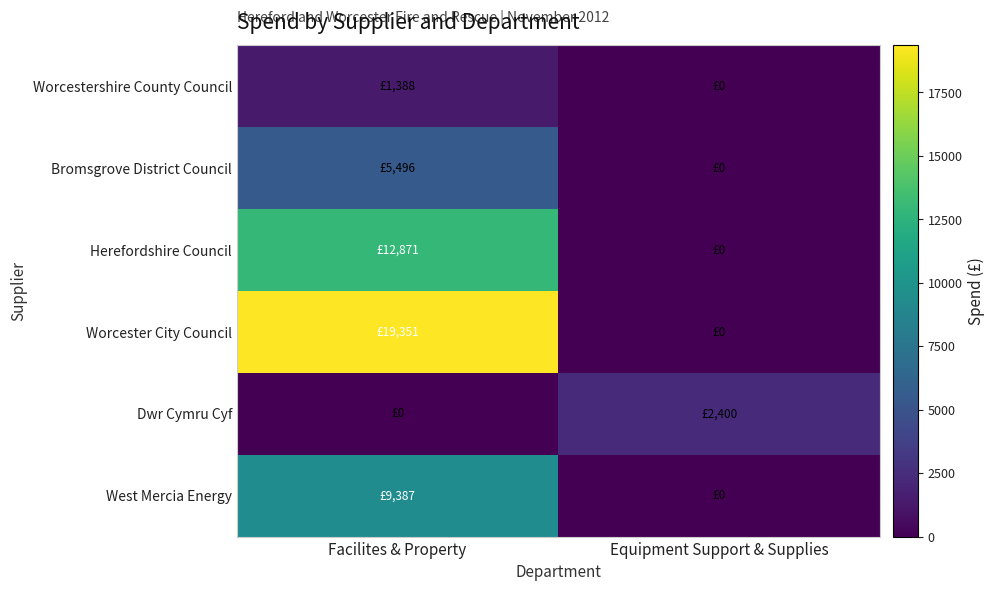

Which series has the largest total across all categories?

Worcester City Council